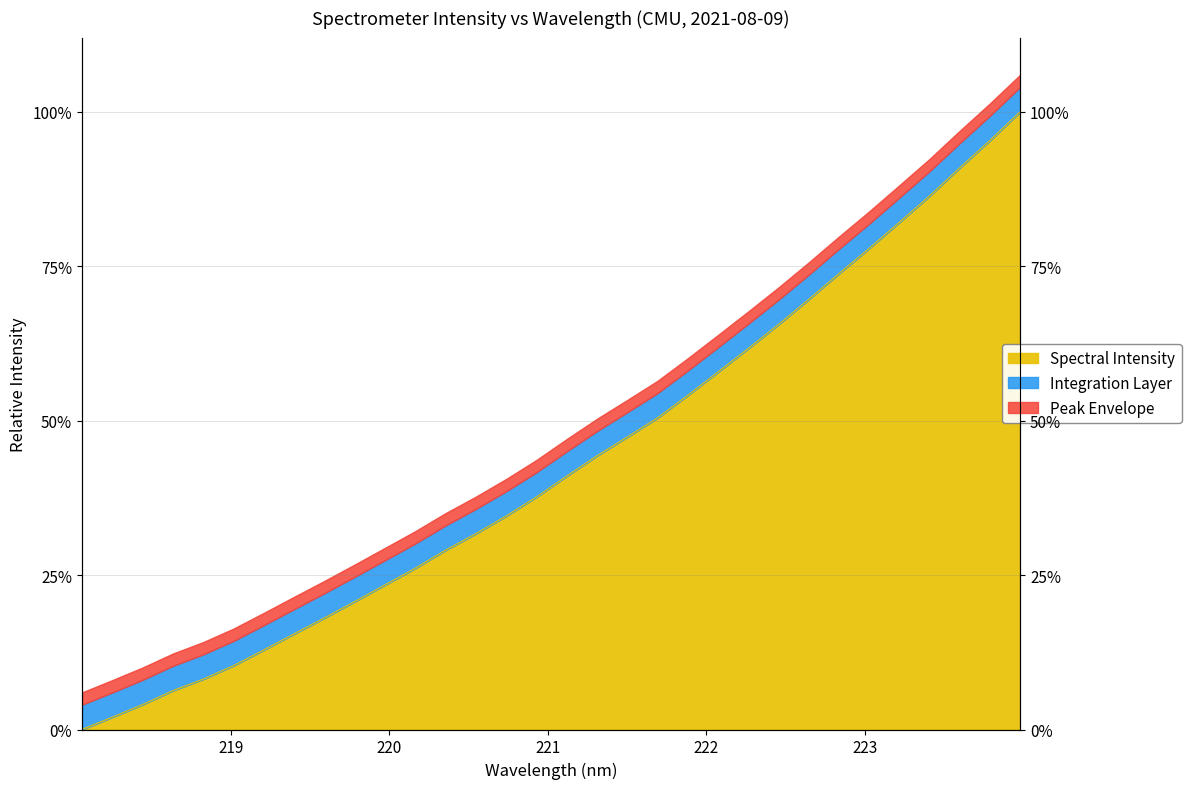

What is the average value?

0.4